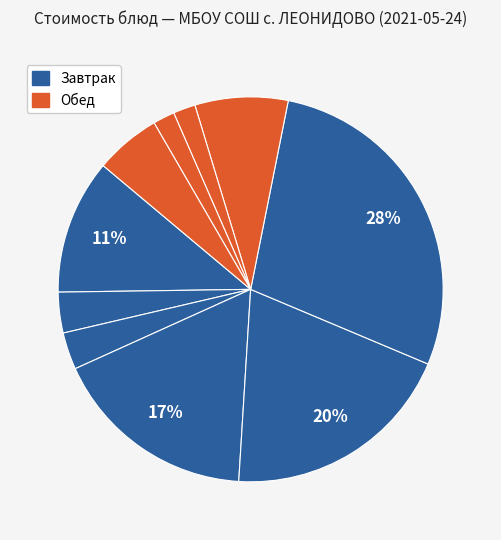

How many slices are in this pie chart?

10